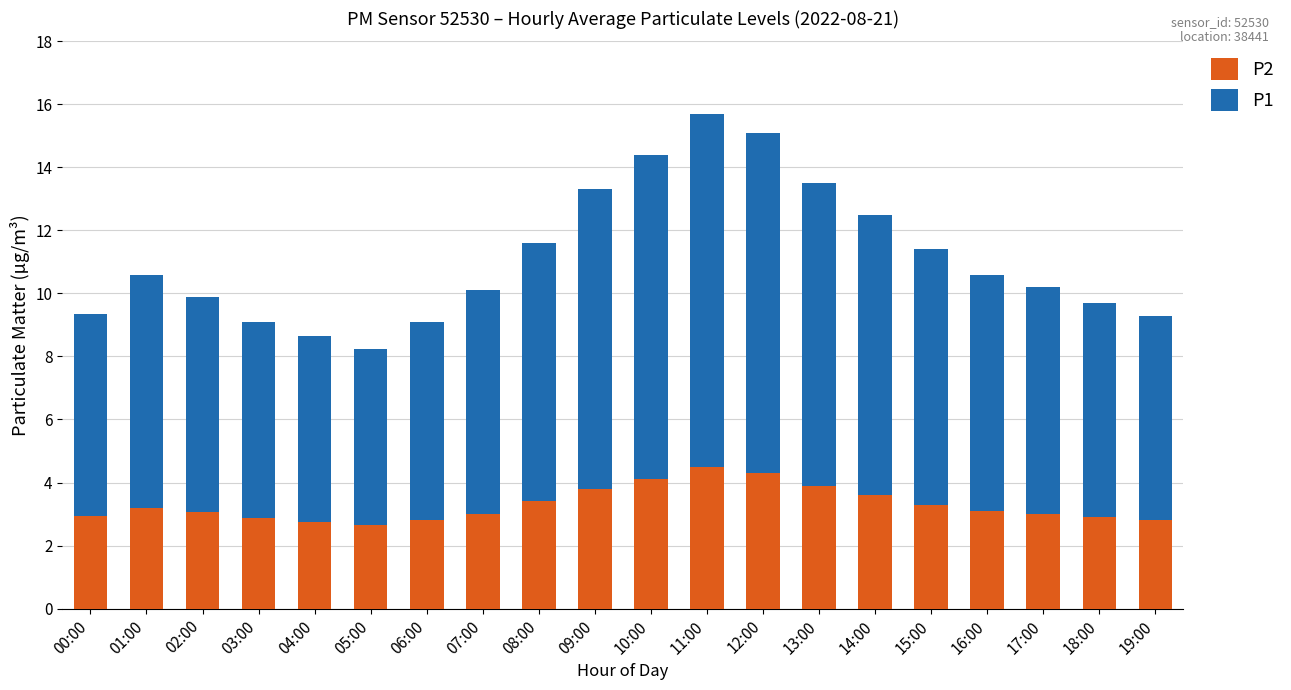

What is the highest value of the P2 series?

4.5